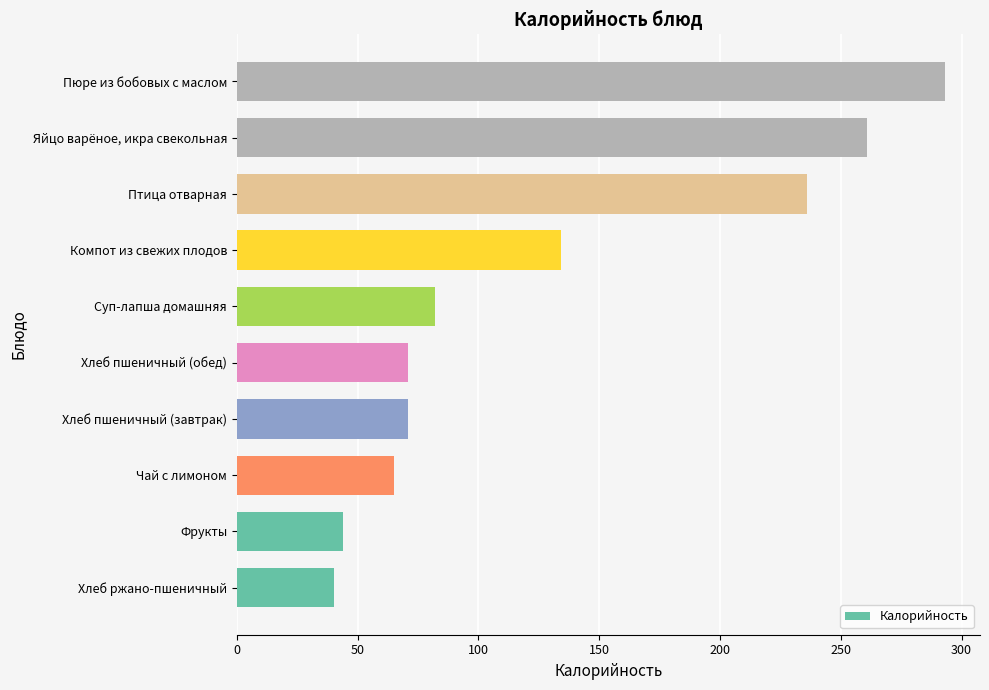

What is the difference between the maximum and minimum values?

253